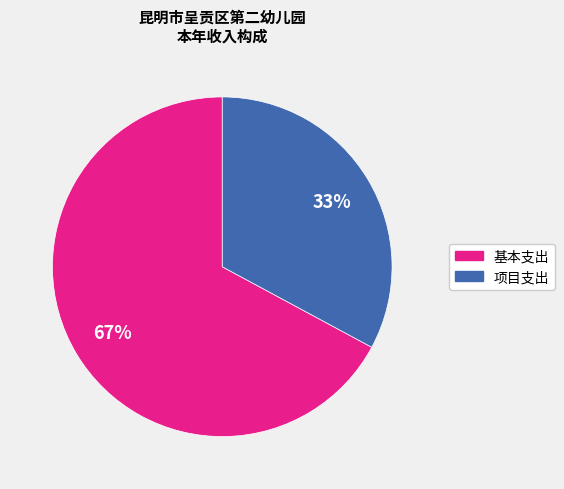

What is the largest slice in the pie chart?

基本支出